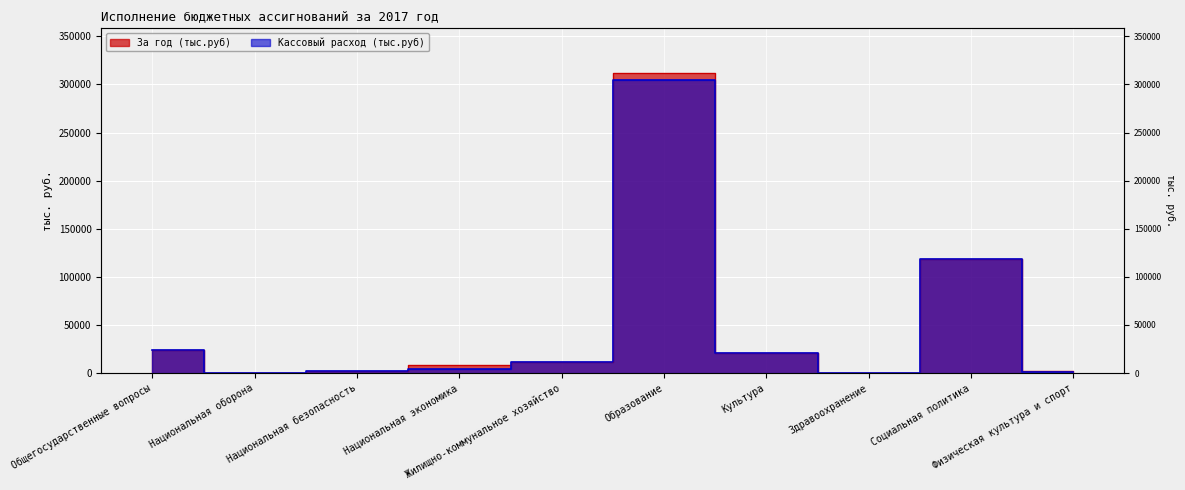

How many lines are shown in the chart?

2